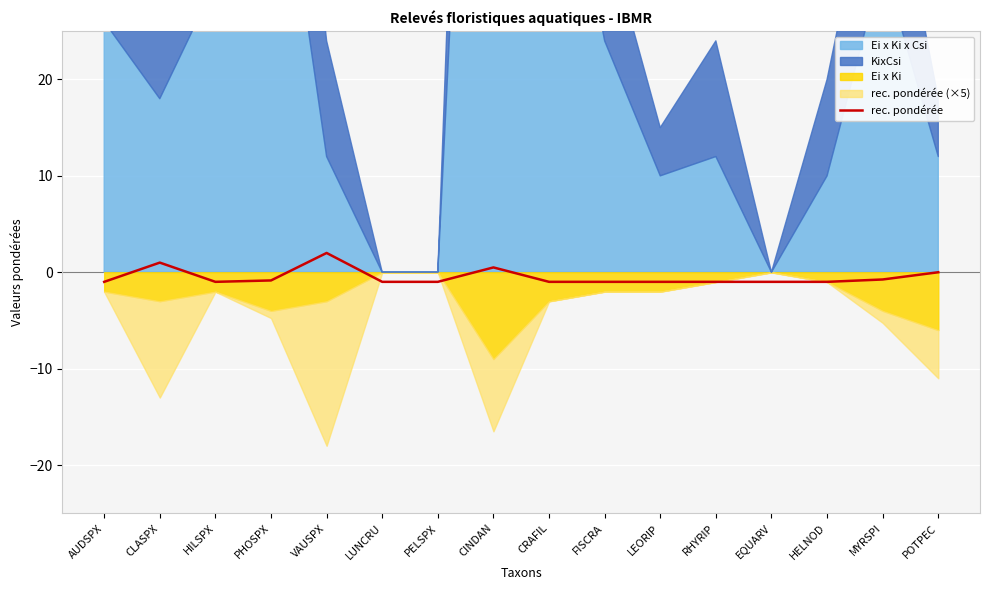

Rank the categories by value from lowest to highest.

AUDSPX, HILSPX, LUNCRU, PELSPX, CRAFIL, FISCRA, LEORIP, RHYRIP, EQUARV, HELNOD, PHOSPX, MYRSPI, POTPEC, CINDAN, CLASPX, VAUSPX